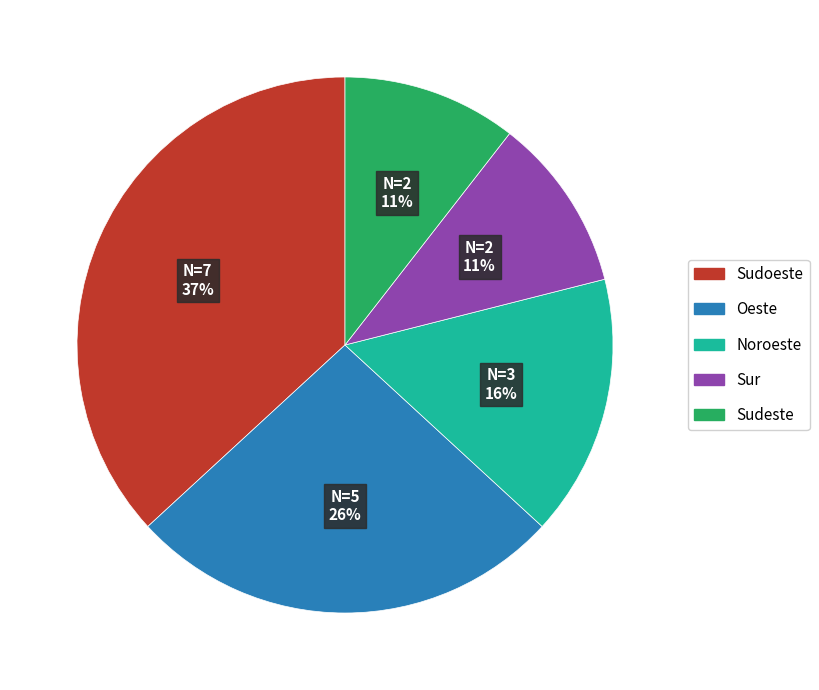

The Sur slice represents 11% of the pie. True or false?

True